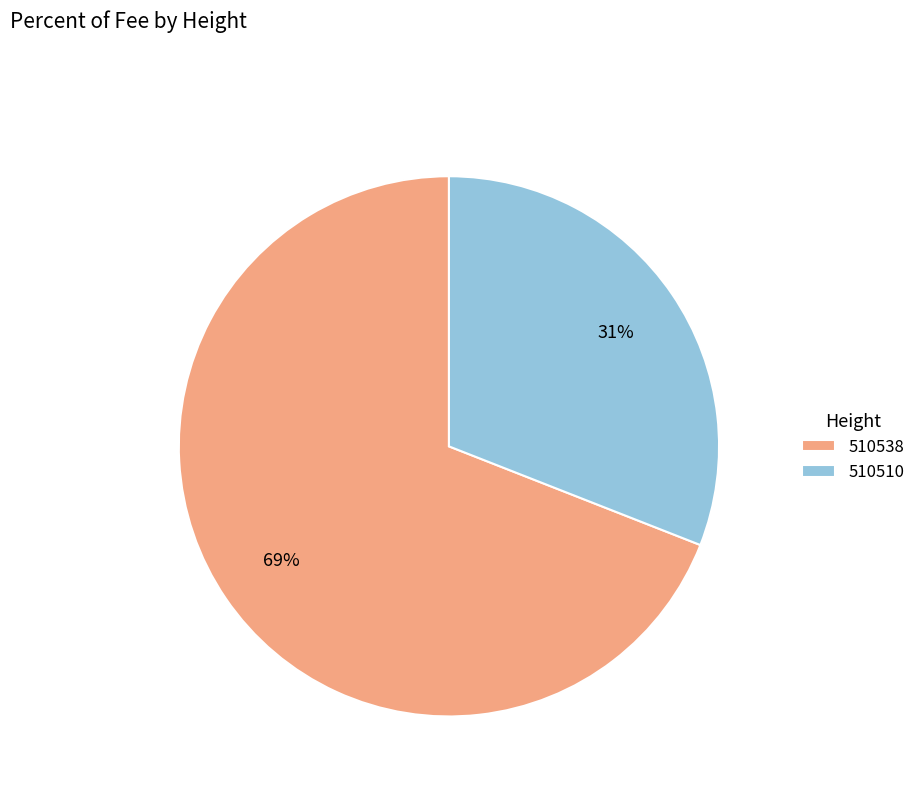

What is the smallest slice in the pie chart?

510510